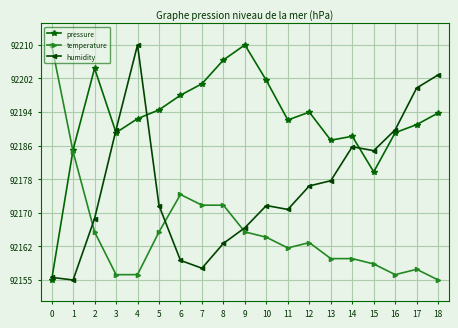

Between 2 and 18, which series saw the biggest shift?

humidity